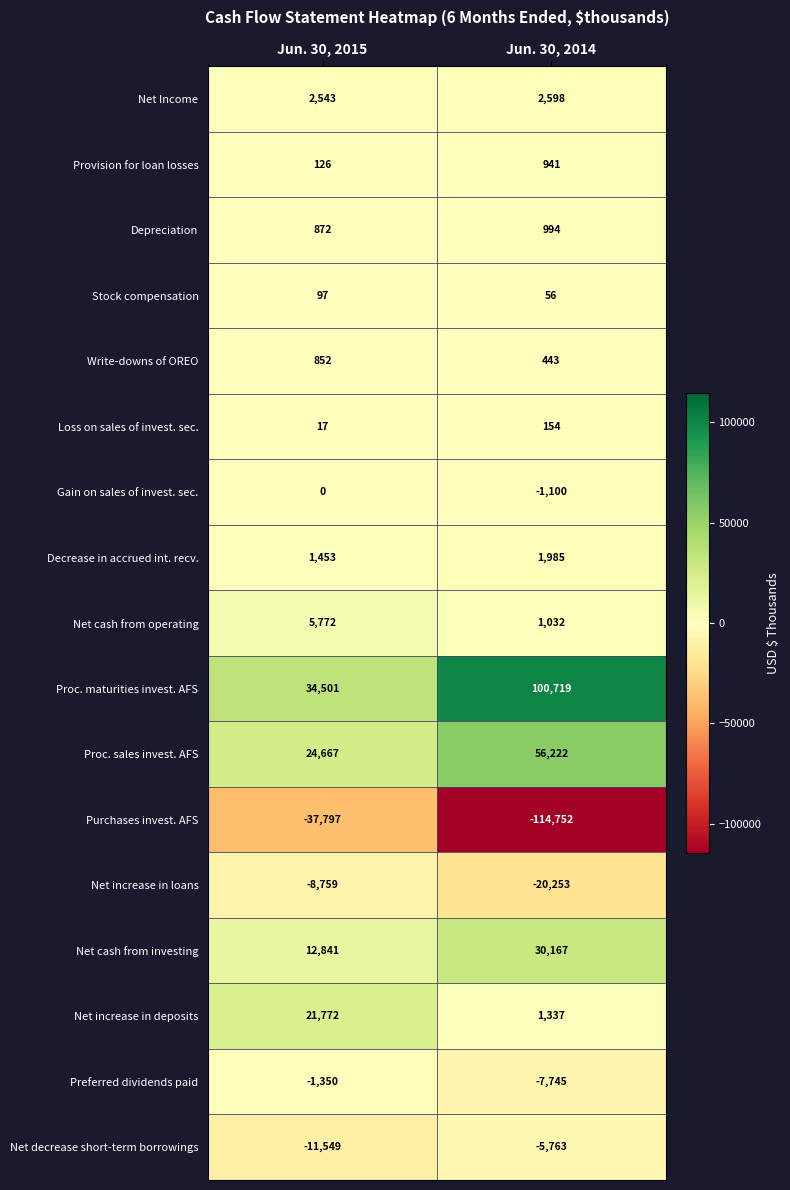

What is the approximate value of Purchases invest. AFS at Jun. 30, 2015, to the nearest 100?

-37800